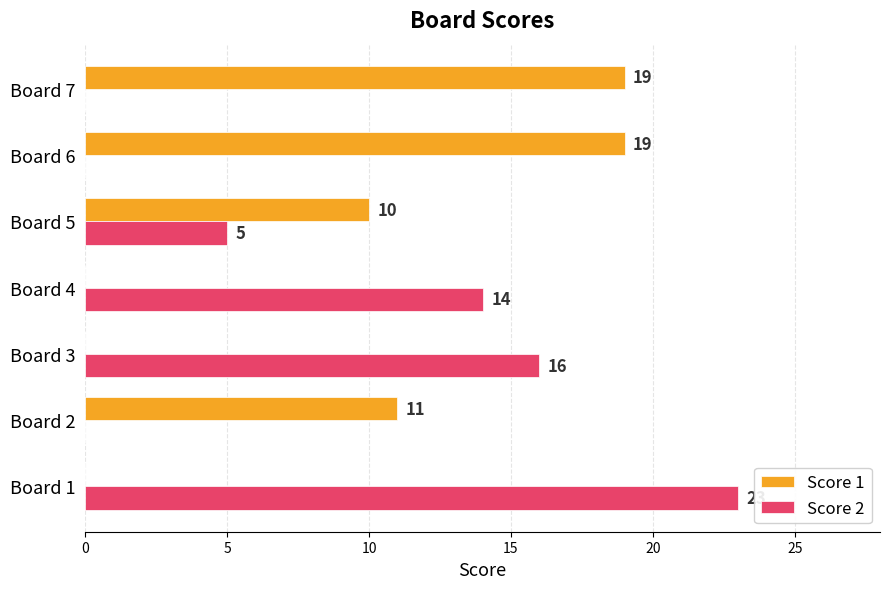

What are all the series names shown in the legend?

Score 1, Score 2